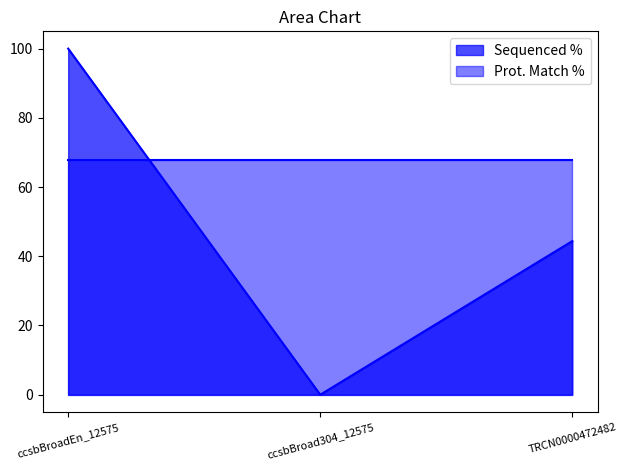

Which category has the lowest value across all series?

ccsbBroad304_12575